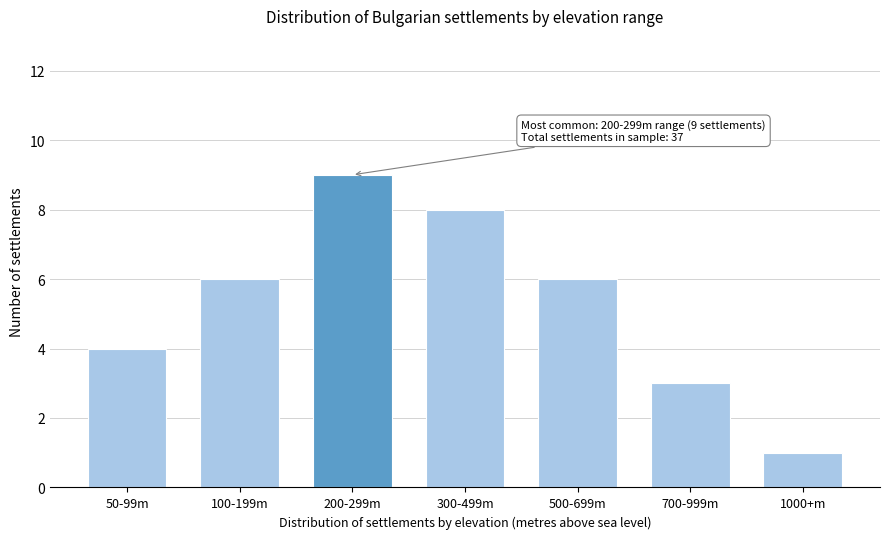

Reading right to left, list all the values displayed in this chart.

1	3	6	8	9	6	4